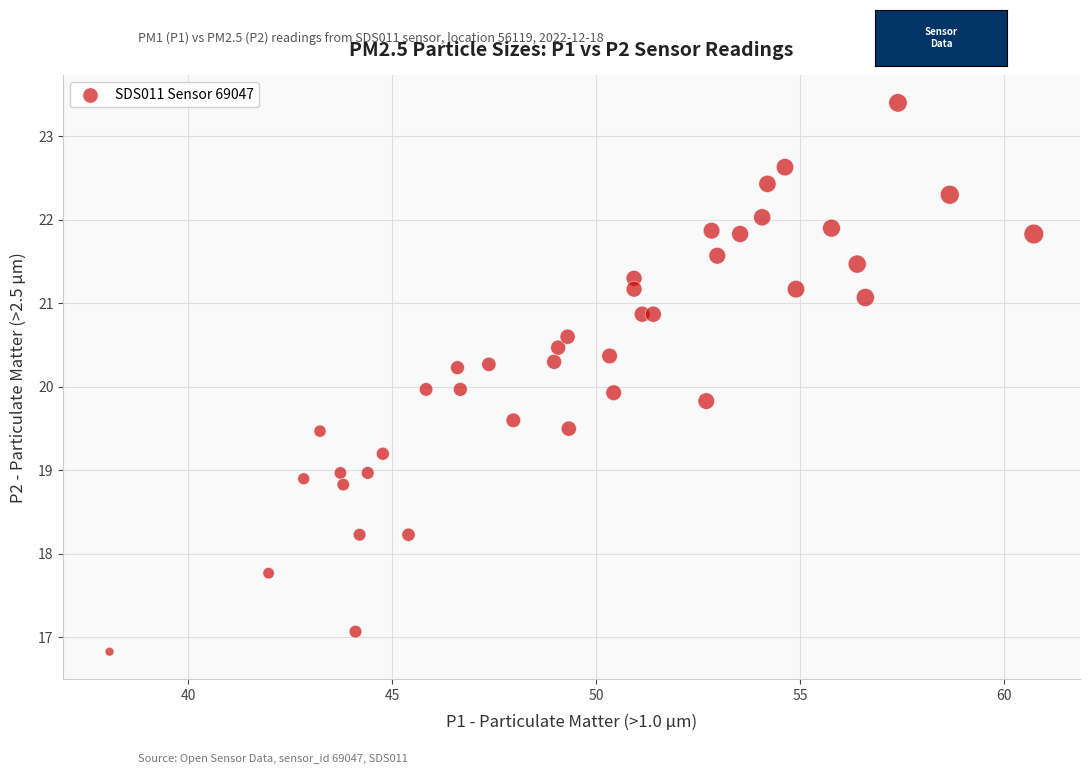

What is the range of Y values (max minus min)?

6.6